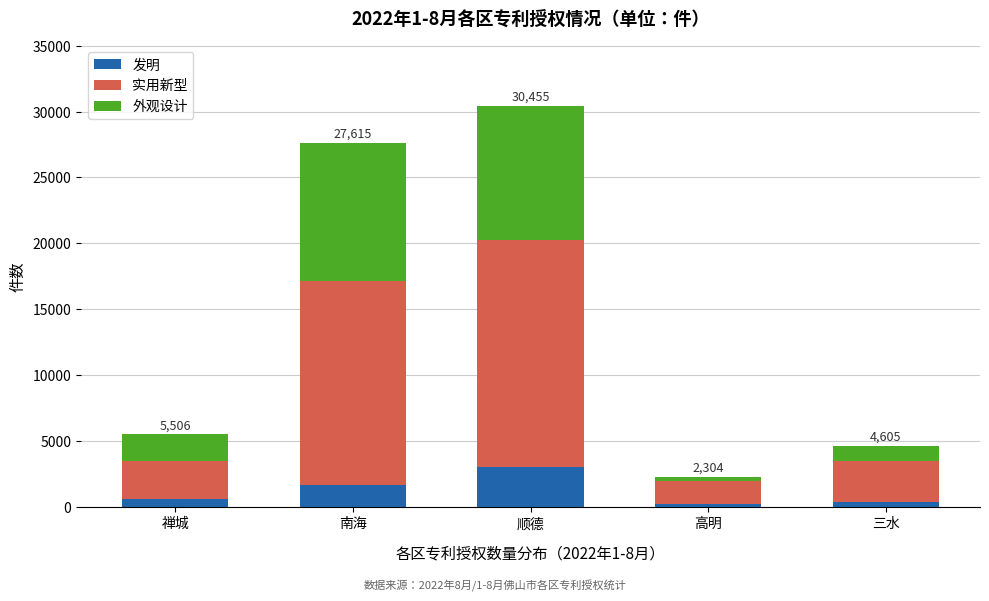

Reading left to right, what are the values for 发明?

600	1696	3018	192	391